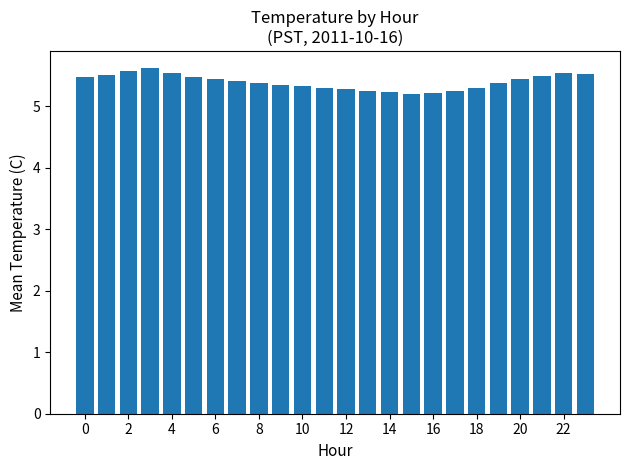

What is the difference between the second highest and minimum values?

0.4